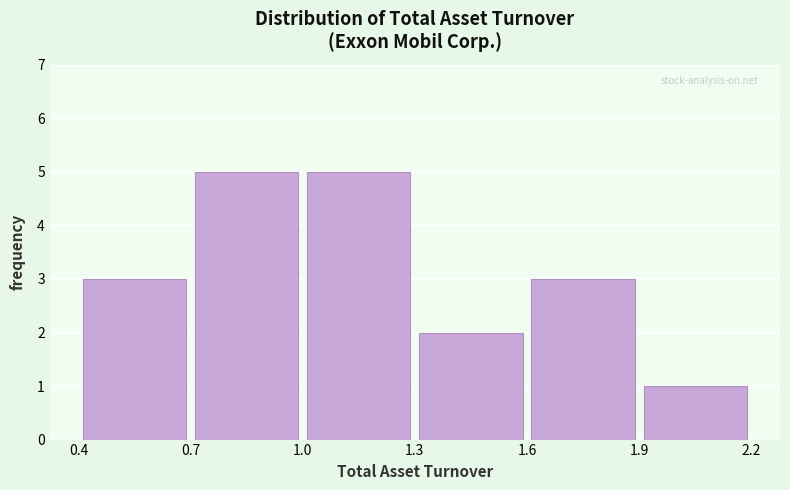

What is the height of the bar covering 1.0 to 1.3 on the x-axis? The values are not printed on the chart, so give them approximately, as read against the axis.

5